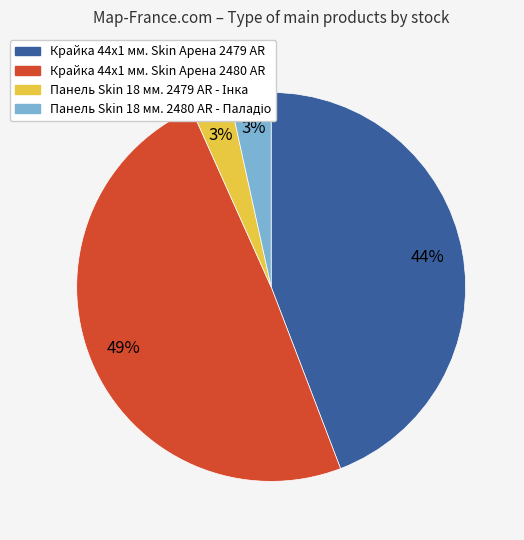

Is there any slice that represents more than half of the pie?

No